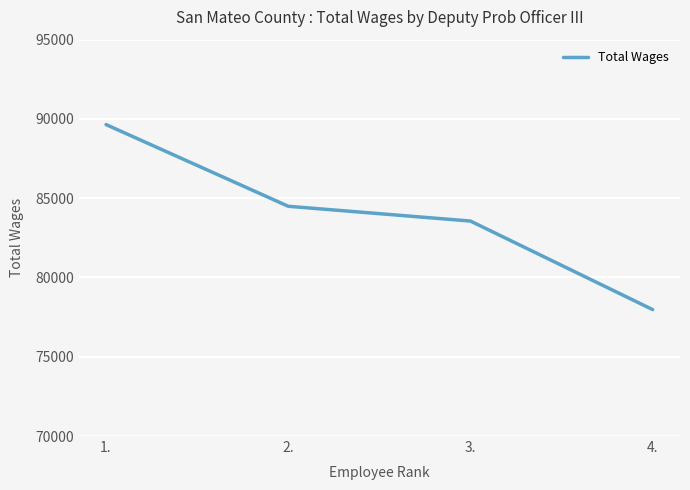

The value at 3. is 128407. True or false?

False